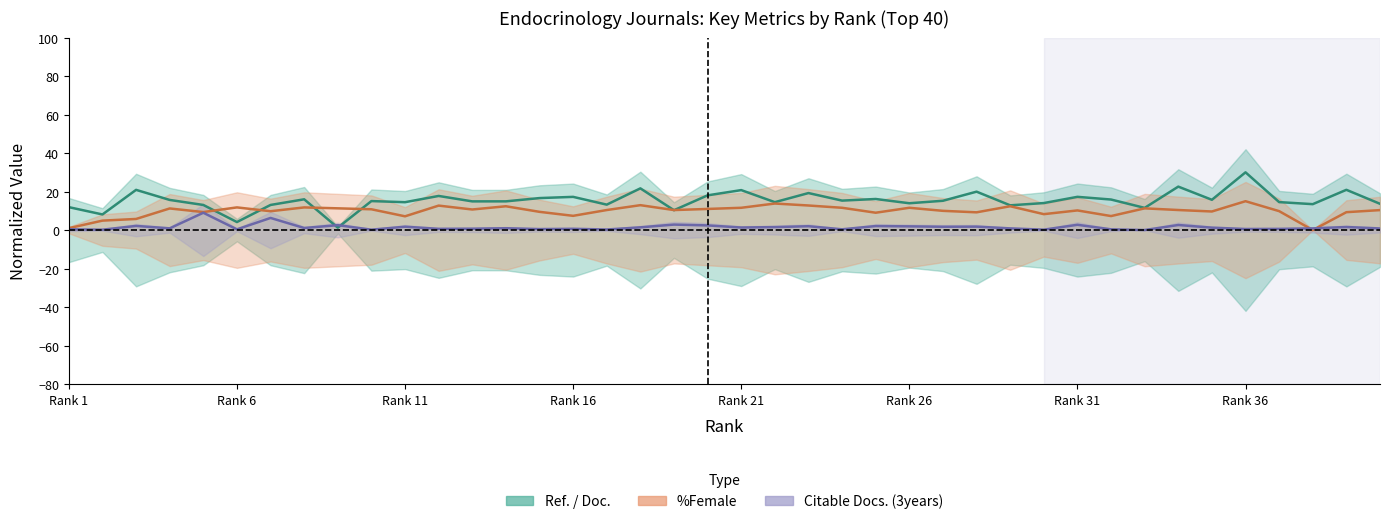

Reading left to right, extract all data points from this chart.

Ref. / Doc.: 11.9	8.1	20.9	15.7	13.0	4.2	13.0	16.0	1.3	15.1	14.5	17.7	14.9	14.9	16.6	17.3	13.2	21.7	10.3	18.0	20.8	14.5	19.2	15.3	16.1	13.9	15.2	20.0	12.9	14.0	17.3	15.9	11.5	22.6	15.7	30.0	14.5	13.5	20.9	13.6
%Female: 1.0	4.9	5.8	11.2	9.4	11.8	9.8	11.8	11.3	10.8	7.1	12.7	10.7	12.4	9.5	7.4	10.4	12.9	10.4	11.0	11.6	13.8	12.8	11.6	9.0	11.6	10.0	9.2	12.4	8.3	10.2	7.3	11.3	10.4	9.7	15.0	9.8	0.0	9.3	10.4
Citable Docs. (3years): 0.4	0.2	2.2	0.9	9.0	0.4	6.3	1.1	2.5	0.2	1.7	0.6	0.7	1.0	0.5	0.7	0.3	1.4	2.9	2.4	1.3	1.5	2.0	0.4	2.1	1.9	1.7	1.8	0.9	0.2	2.7	0.4	0.0	2.6	1.2	0.6	0.6	0.9	1.6	0.8